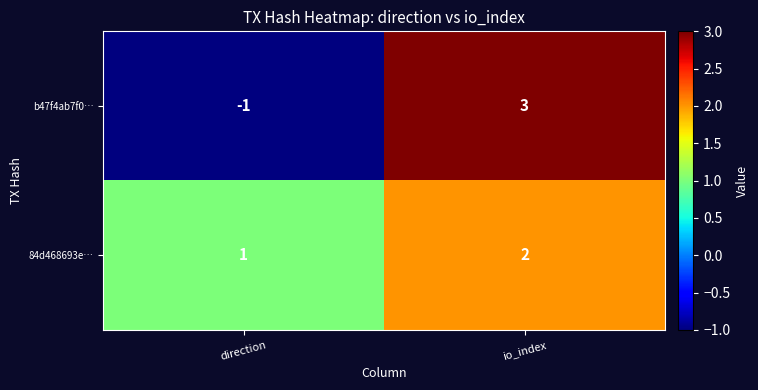

List the series in order of their overall mean, highest first.

84d468693e…, b47f4ab7f0…